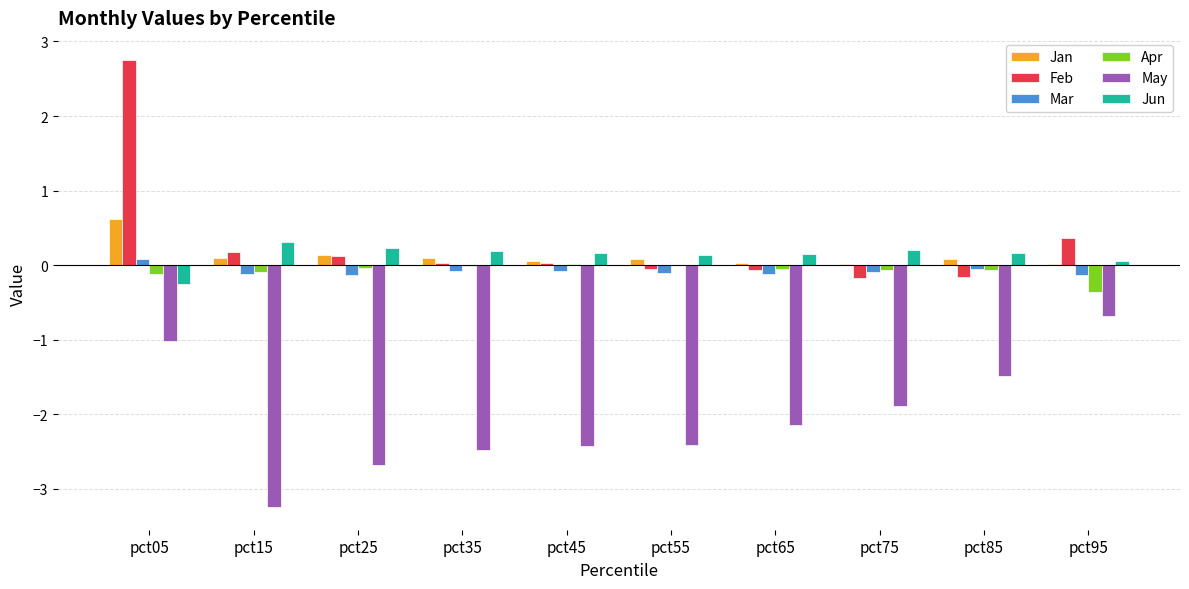

What is the sum of the Mar values at pct65 and pct85?

-0.2